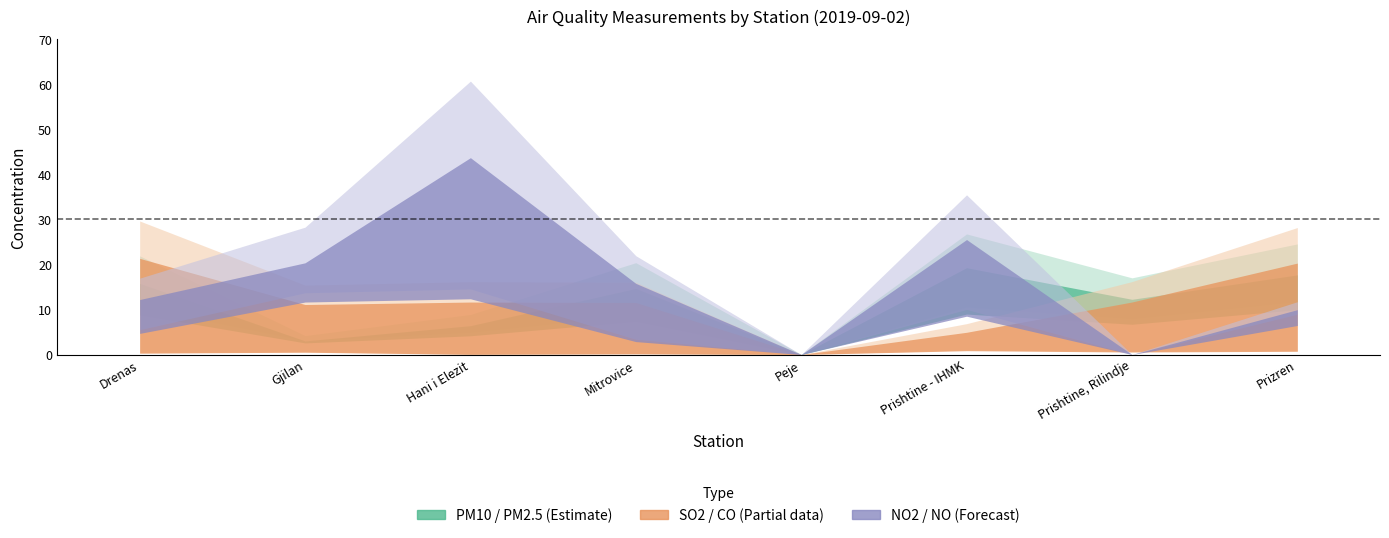

How many lines are shown in the chart?

6